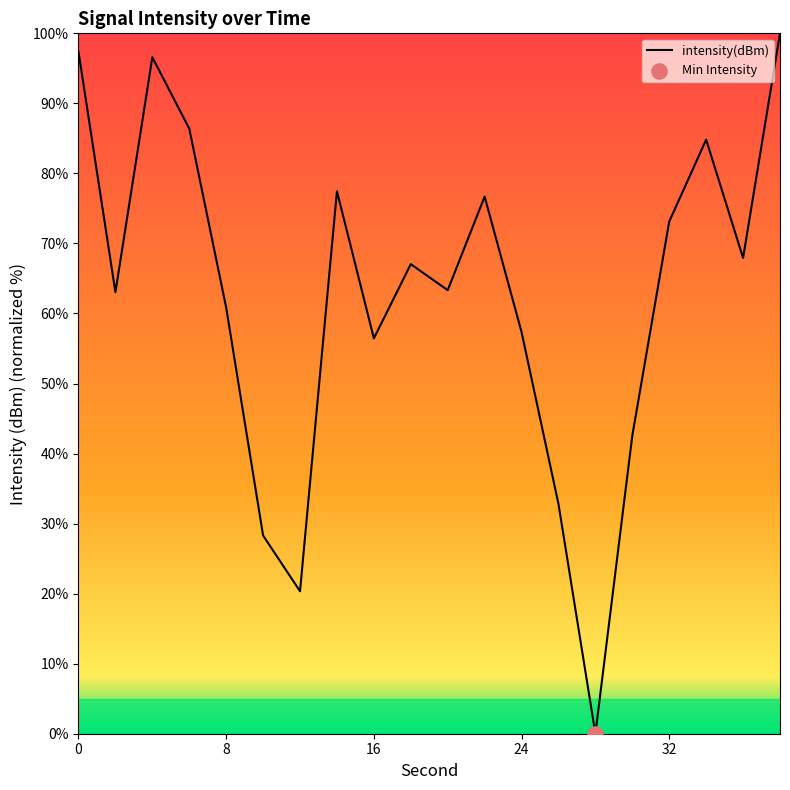

What is the greatest value displayed?

100.0